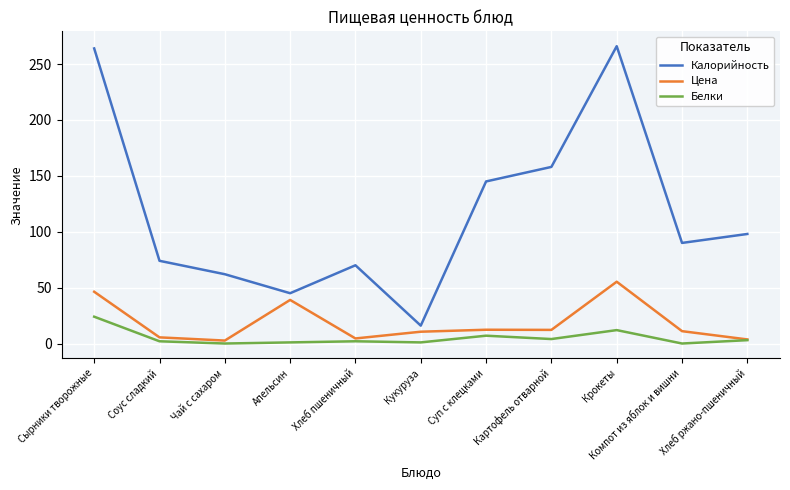

True or false: Белки and Калорийность intersect in this chart.

False